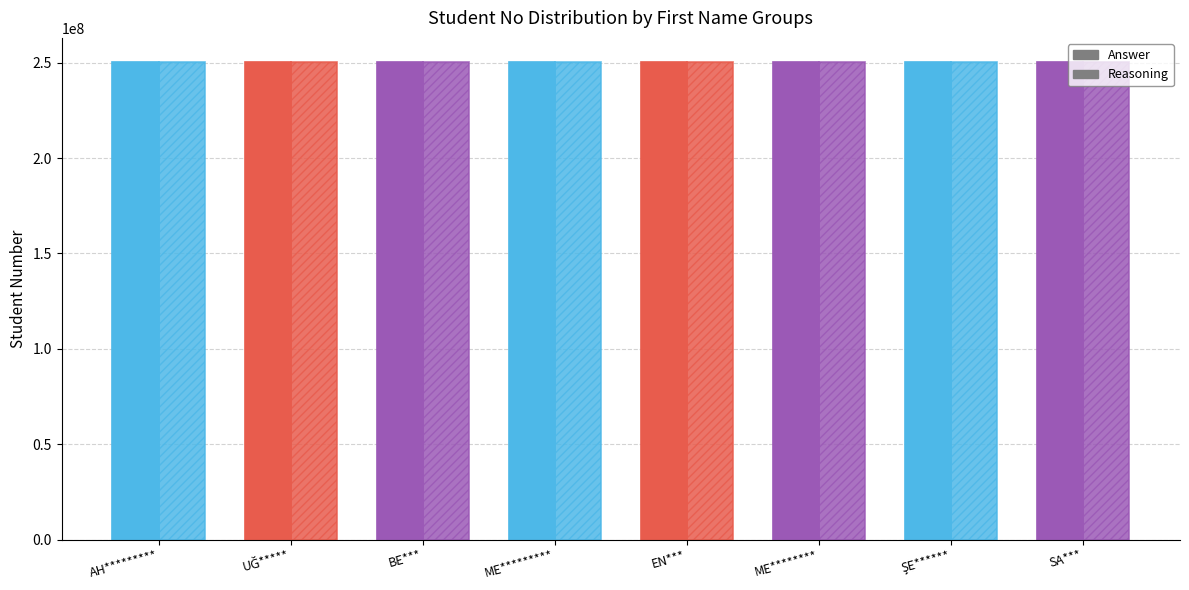

How many data points in Answer are less than 250502003?

4